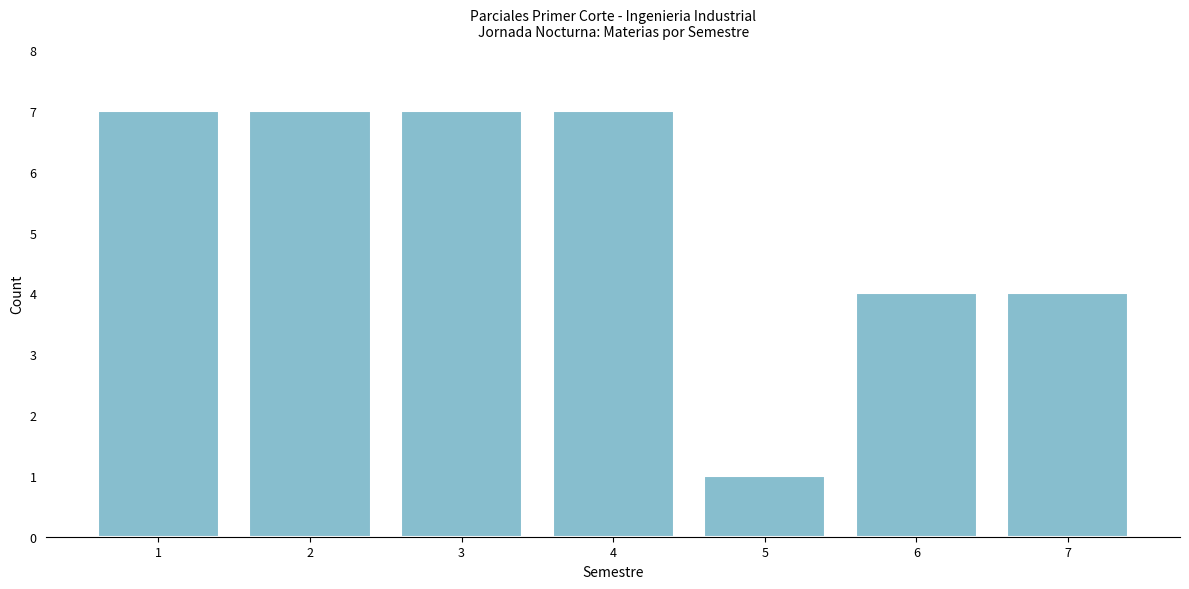

Reading right to left, extract all data points from this chart.

4	4	1	7	7	7	7